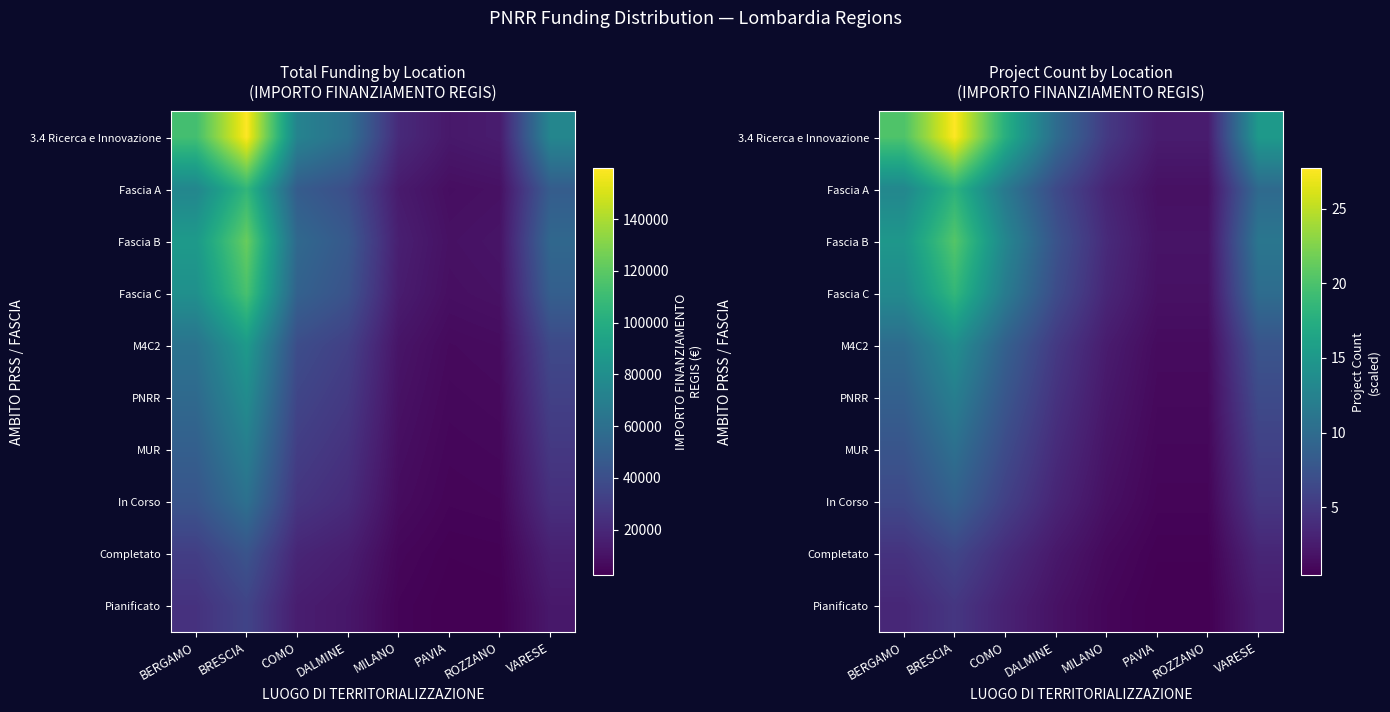

Rank the series by their maximum value, from highest to lowest.

3.4 Ricerca e Innovazione, Fascia B, Fascia C, Fascia A, M4C2, PNRR, MUR, In Corso, Completato, Pianificato